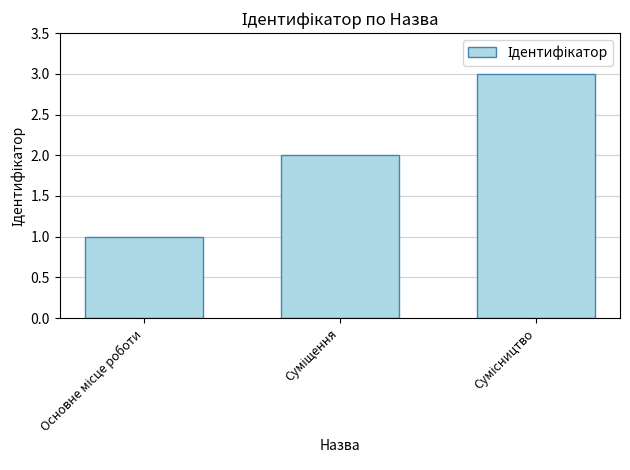

What is the sum of all values?

6